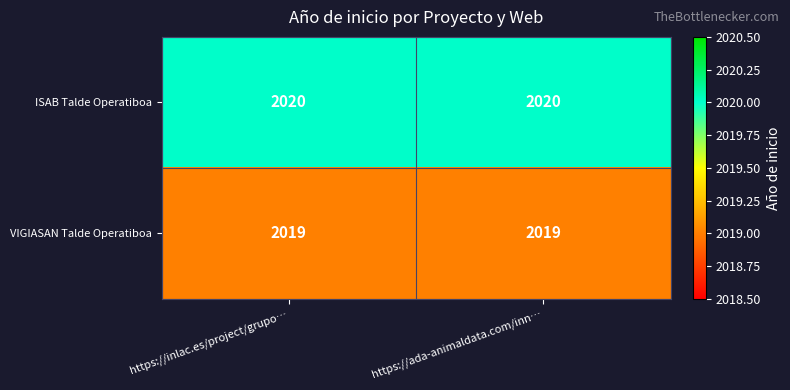

Reading left to right, list all the values displayed in this chart.

ISAB Talde Operatiboa: 2020	2020
VIGIASAN Talde Operatiboa: 2019	2019